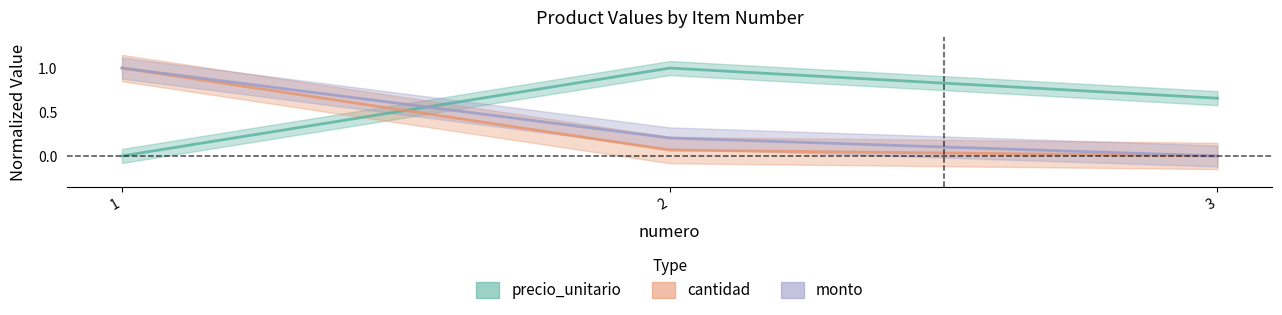

How many data points in precio_unitario are above 0?

2